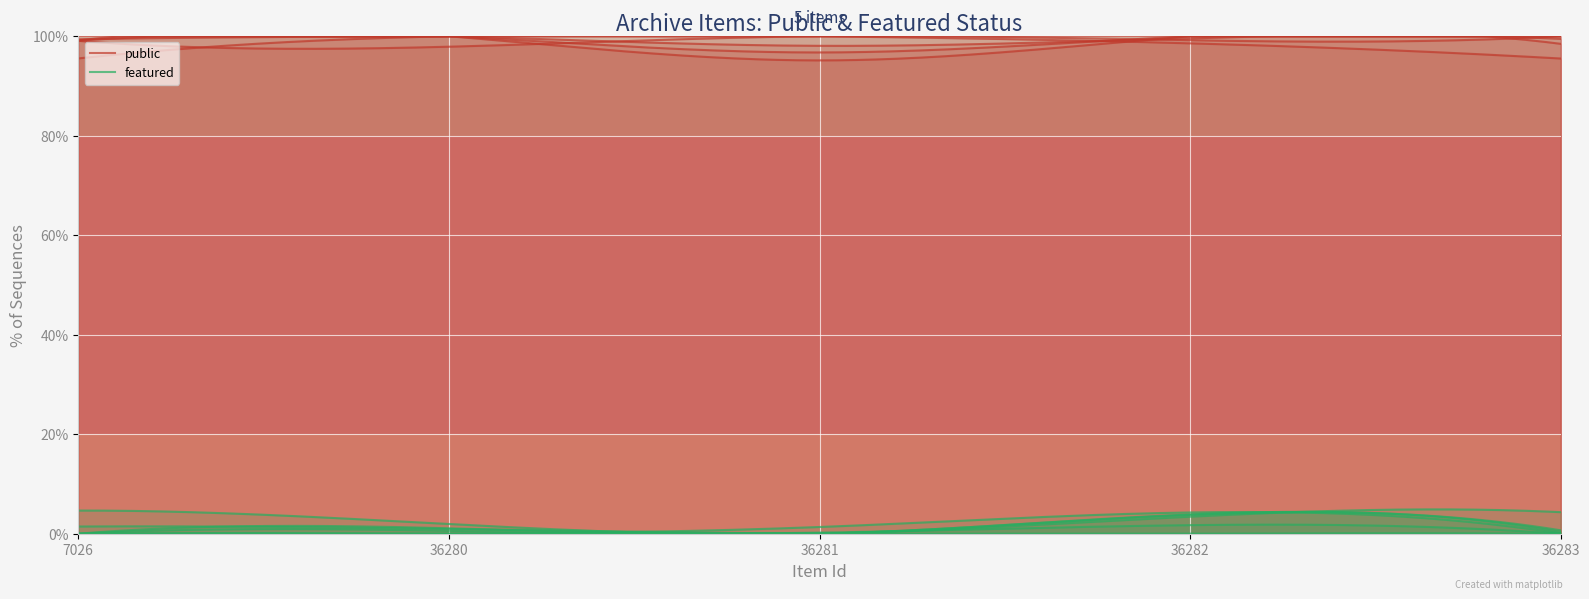

Where is featured nearest to the value 0?

7026